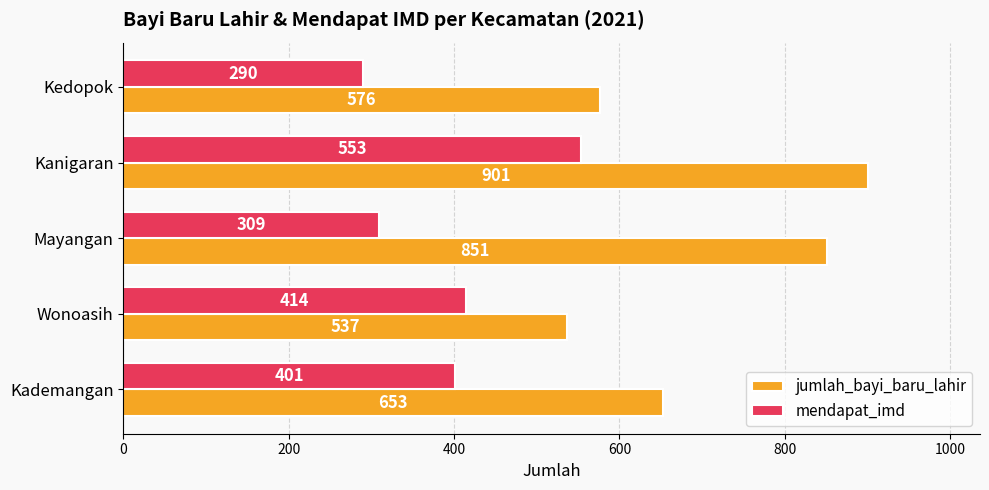

Which series changed the most between Kademangan and Kedopok?

mendapat_imd